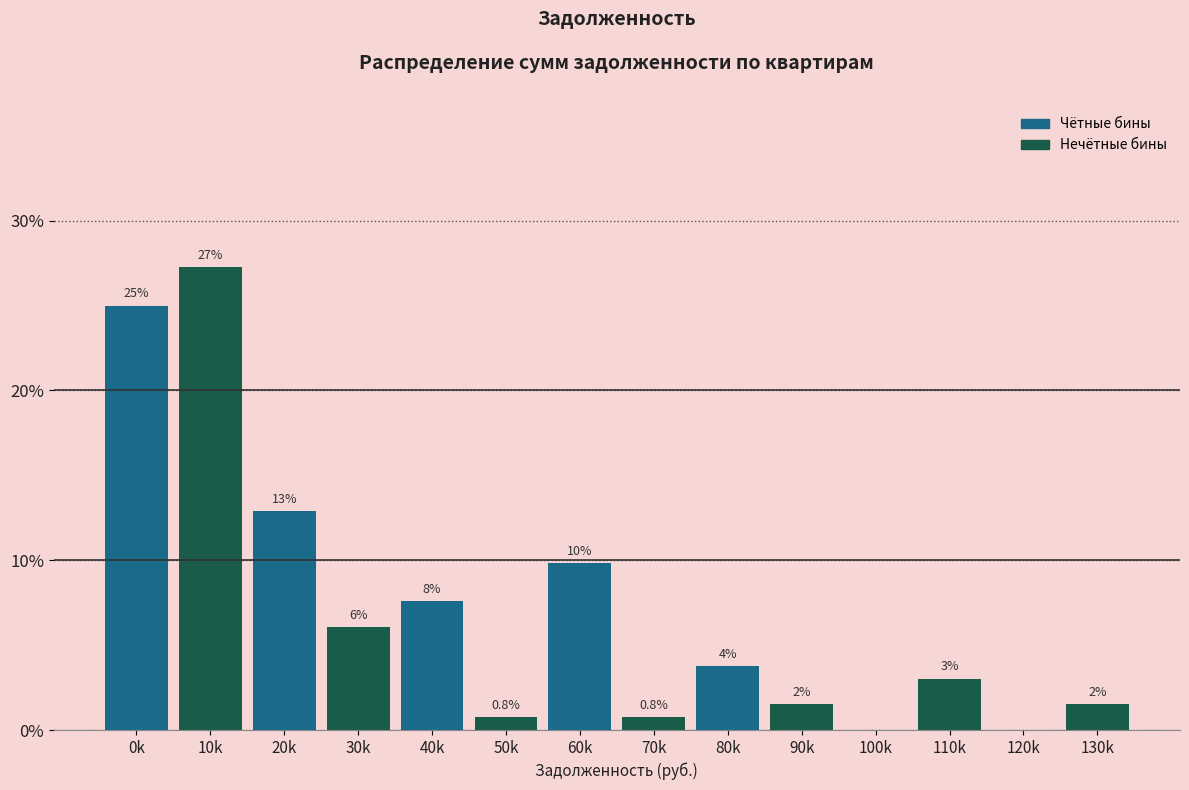

Are the bars horizontal?

No